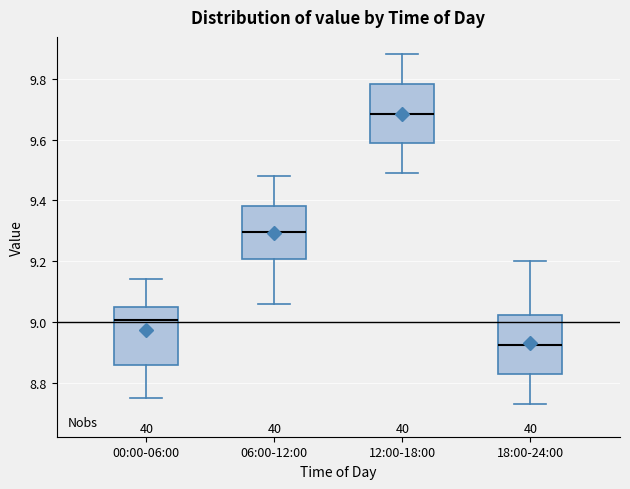

Where does the lower whisker of the box for 06:00-12:00 end on the y-axis? The values are not printed on the chart, so give them approximately, as read against the axis.

9.06